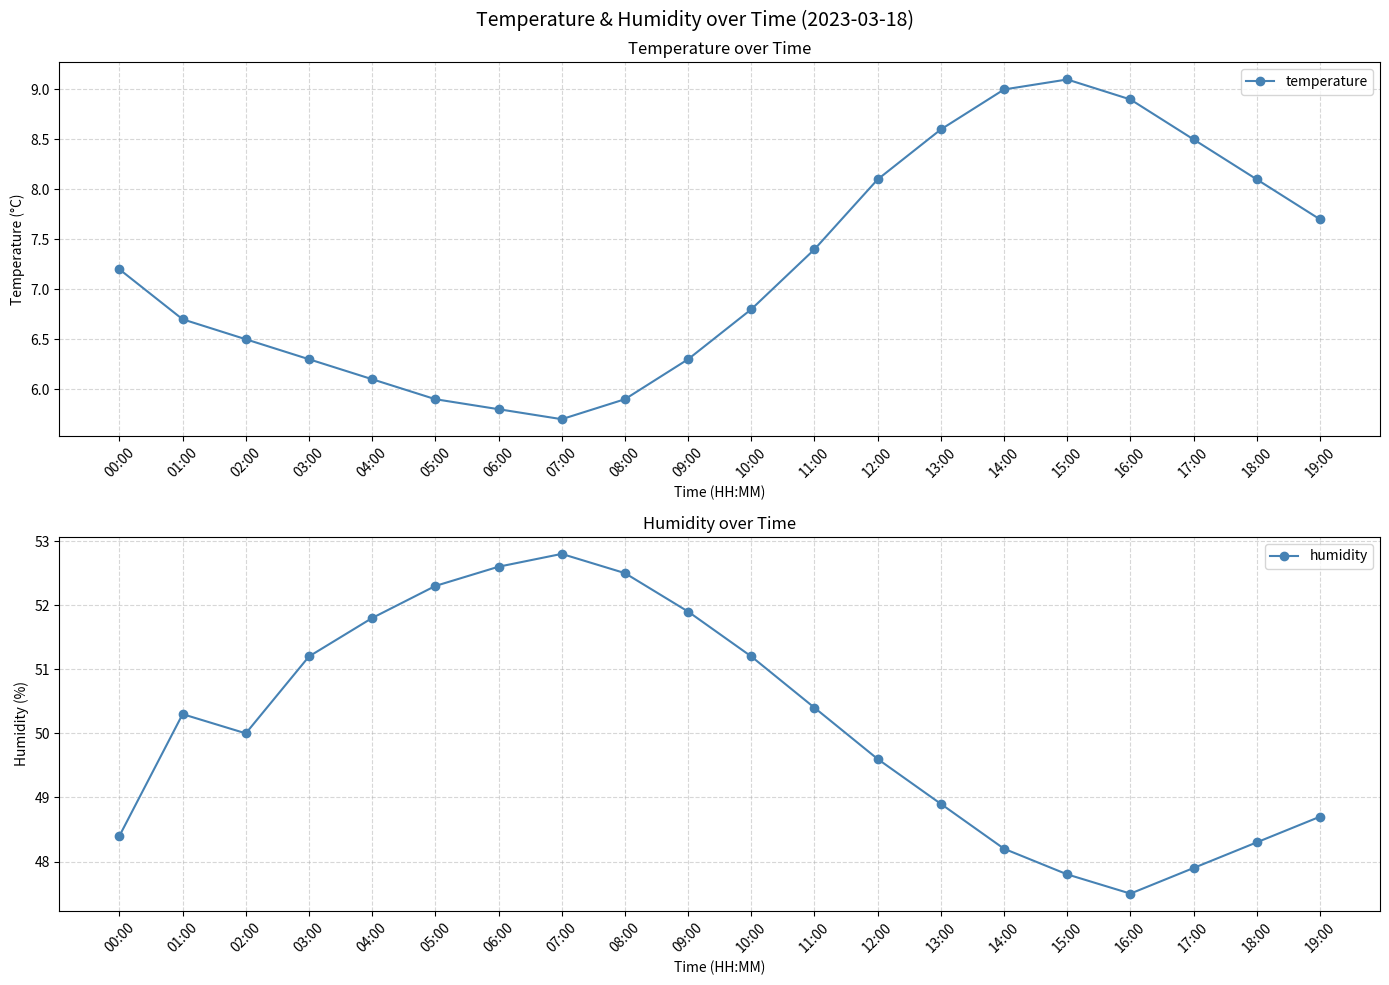

What is the average value of the temperature series?

7.2